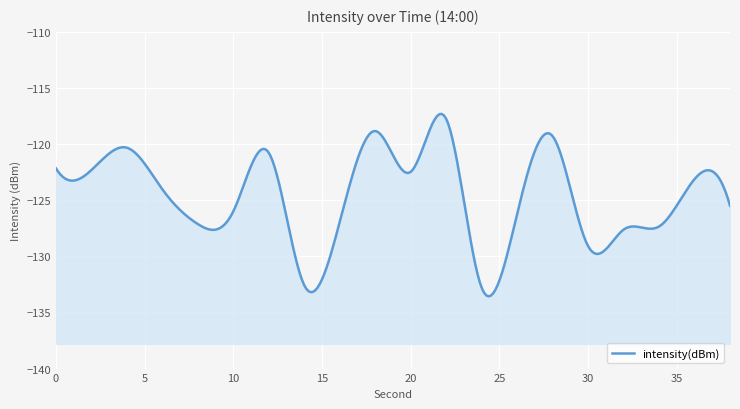

Rank the categories by value from highest to lowest.

22, 18, 28, 4, 12, 0, 2, 20, 36, 6, 38, 10, 26, 16, 8, 34, 32, 30, 14, 24